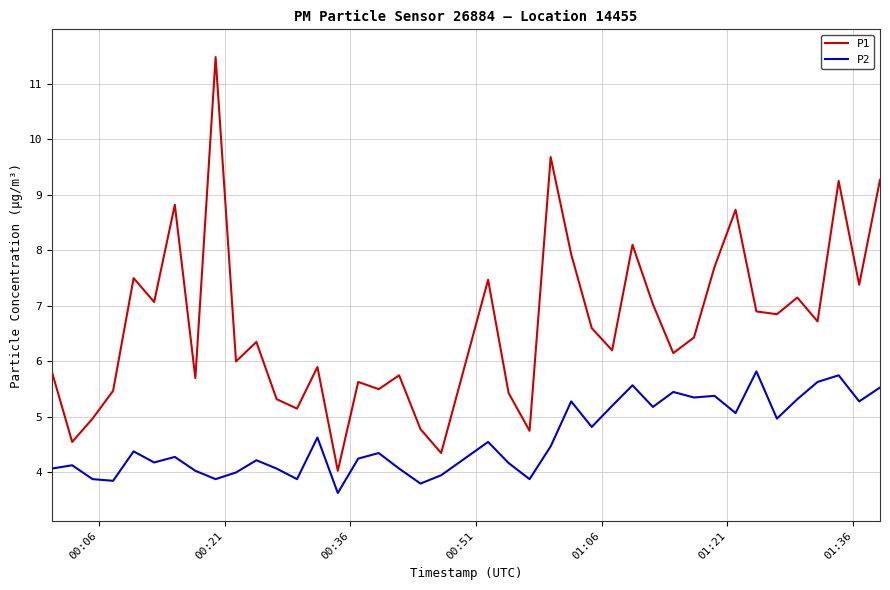

True or false: P2 has more than 1 interior local peaks.

True